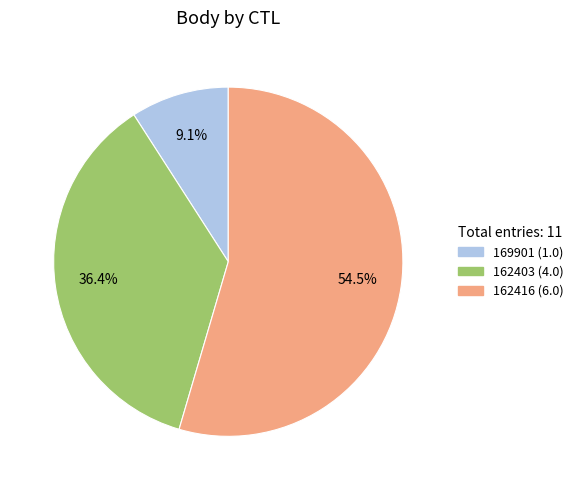

How much of the chart is everything except 162403?

63.6%